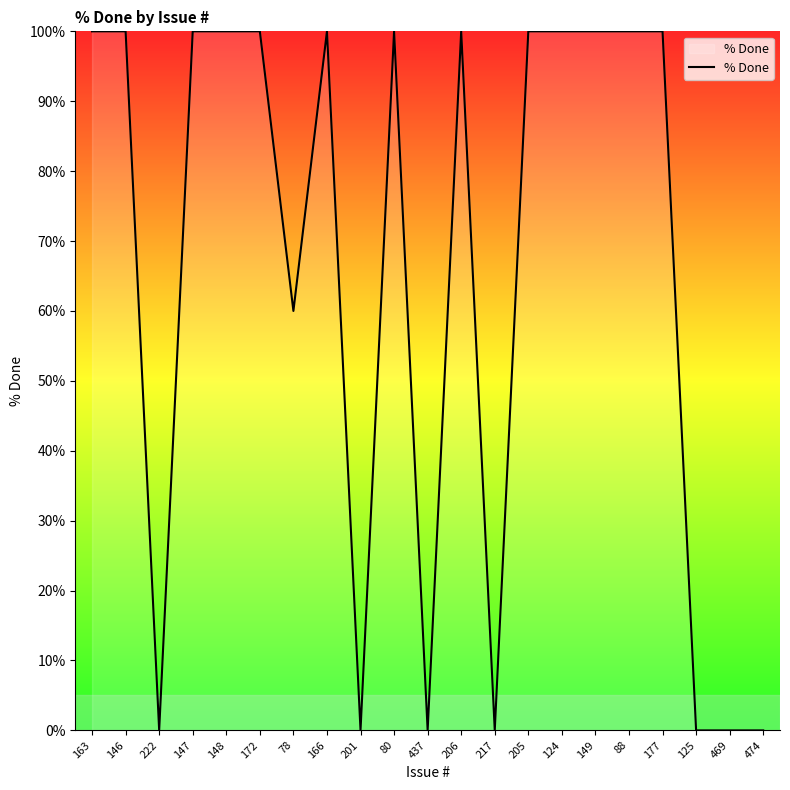

Between 177 and 469, which is larger?

177